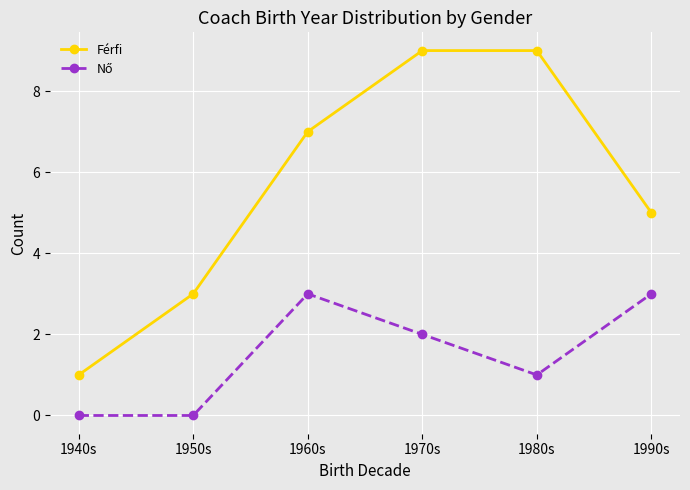

What position from the left is 1960s?

3